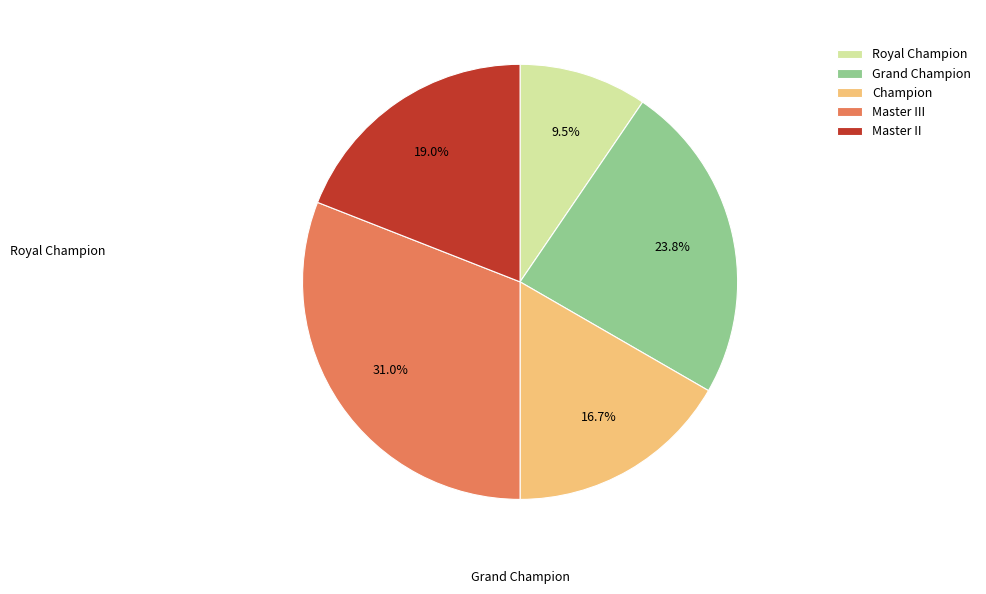

Count the number of slices in the pie.

5